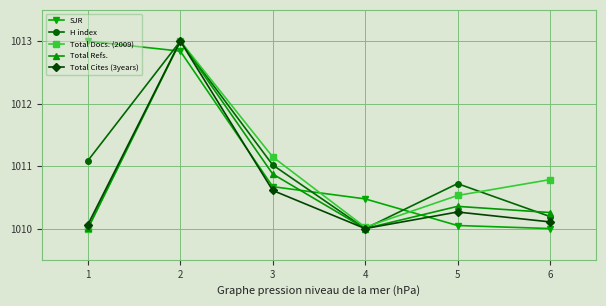

In Total Cites (3years), how many points are lower than both neighbors (excluding endpoints)?

1